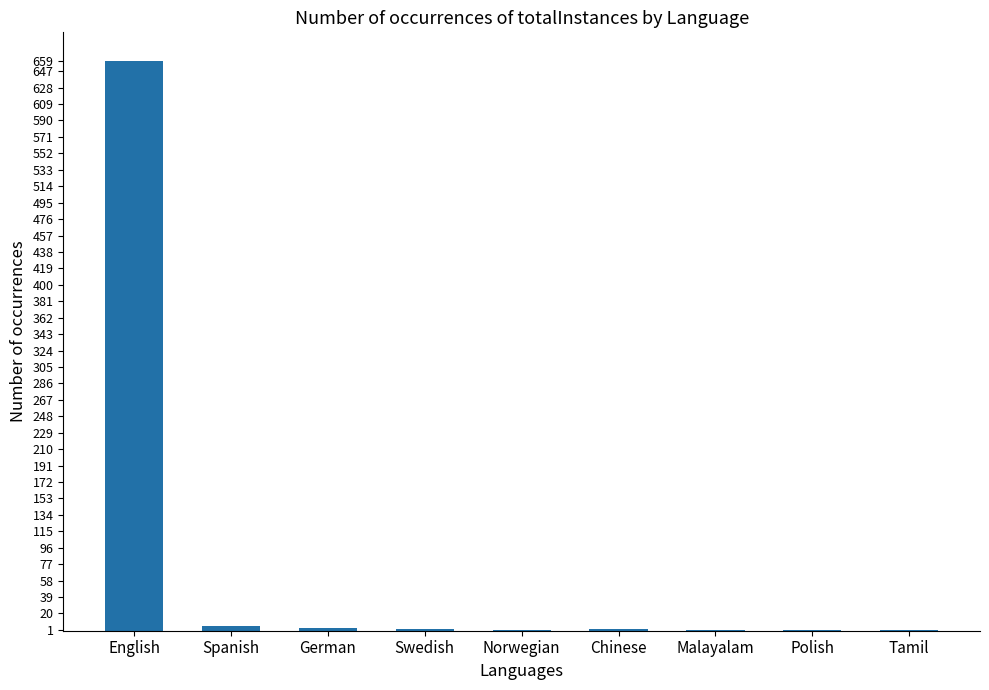

Which label corresponds to the largest value in the chart?

English